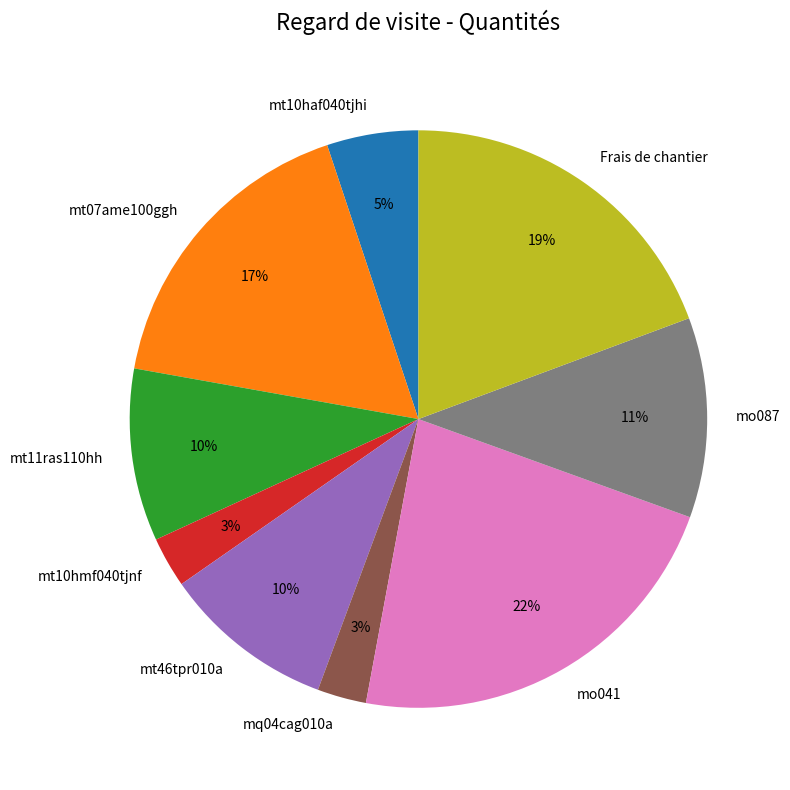

What is the ratio of the value at mt11ras110hh to the value at mt46tpr010a?

1.0